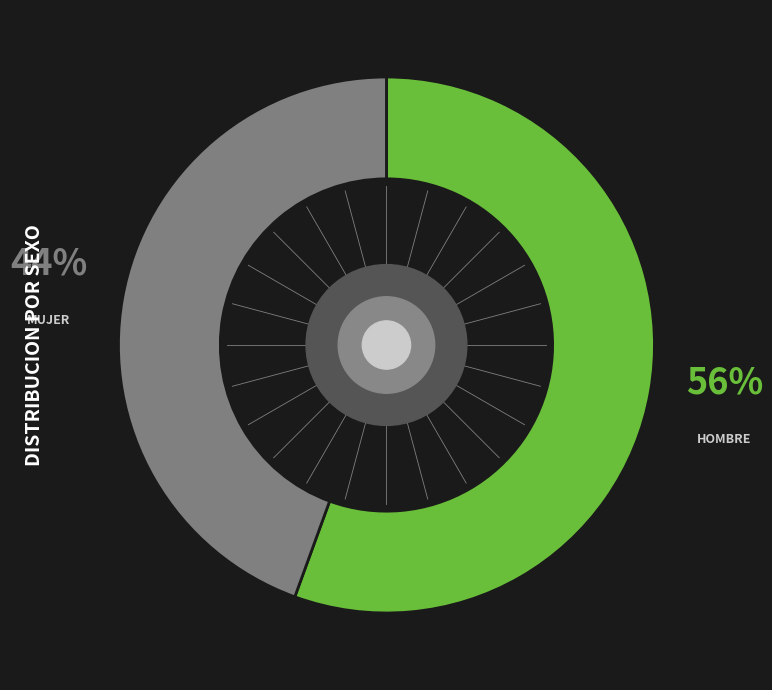

Does any single category account for the majority?

Yes